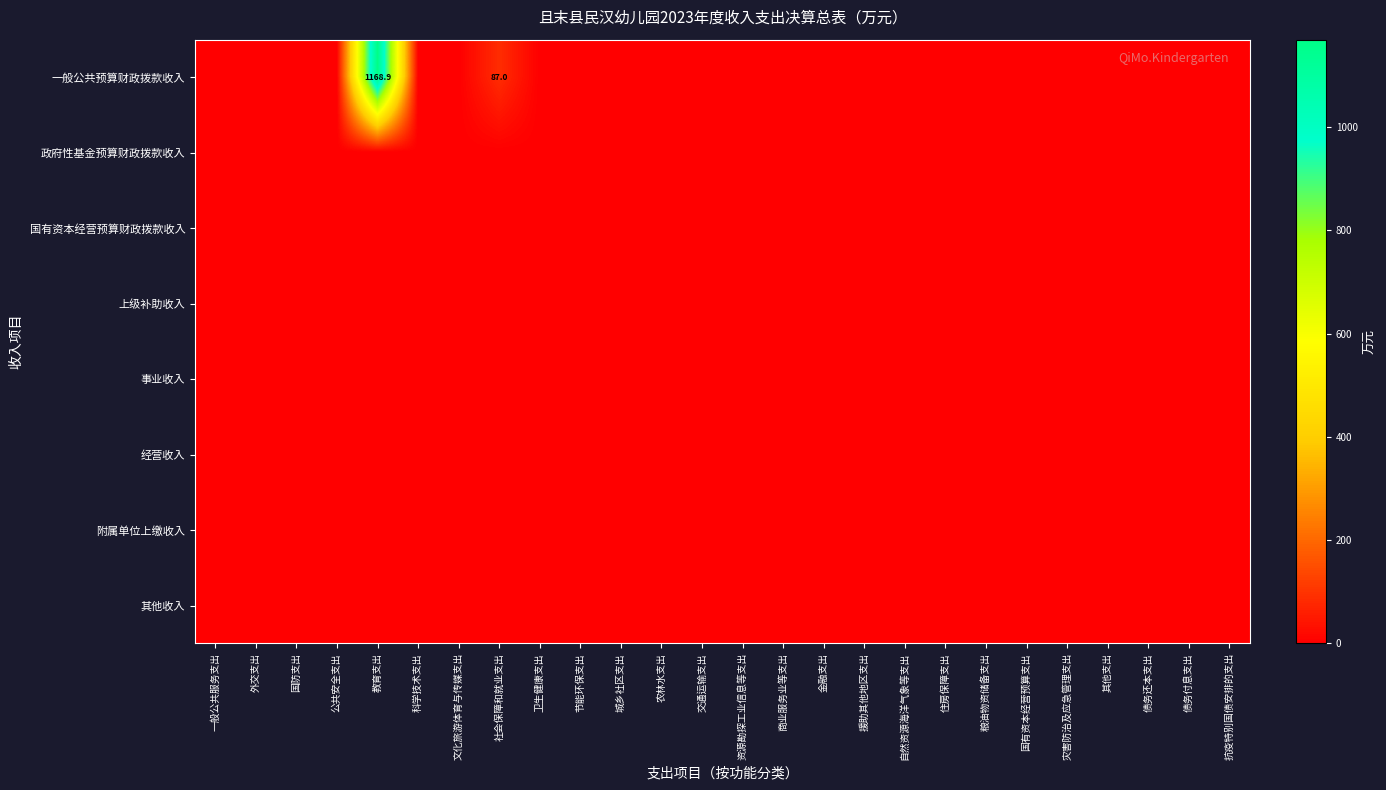

At which label does 其他收入 reach its minimum?

一般公共服务支出